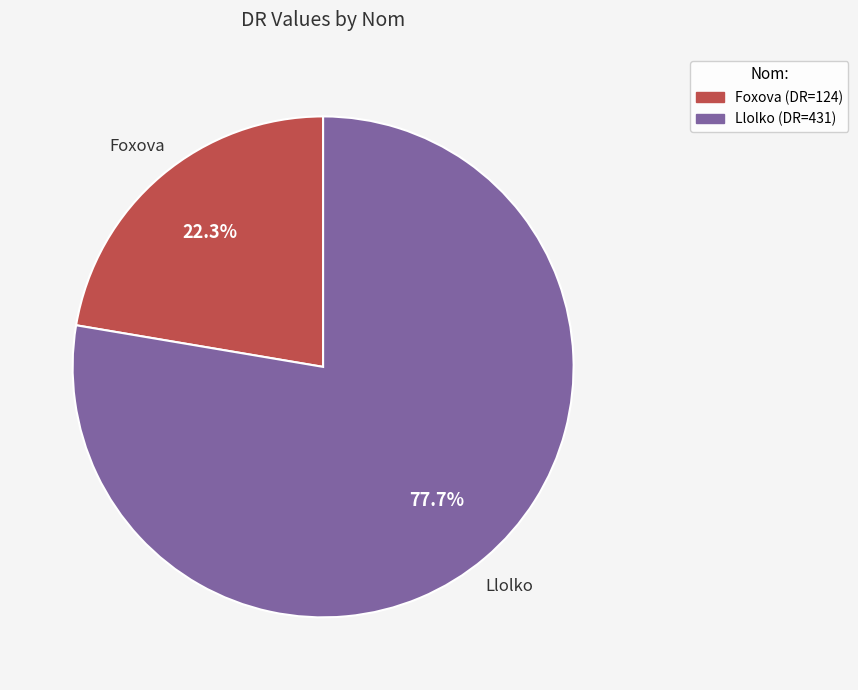

What is the smallest slice in the pie chart?

Foxova